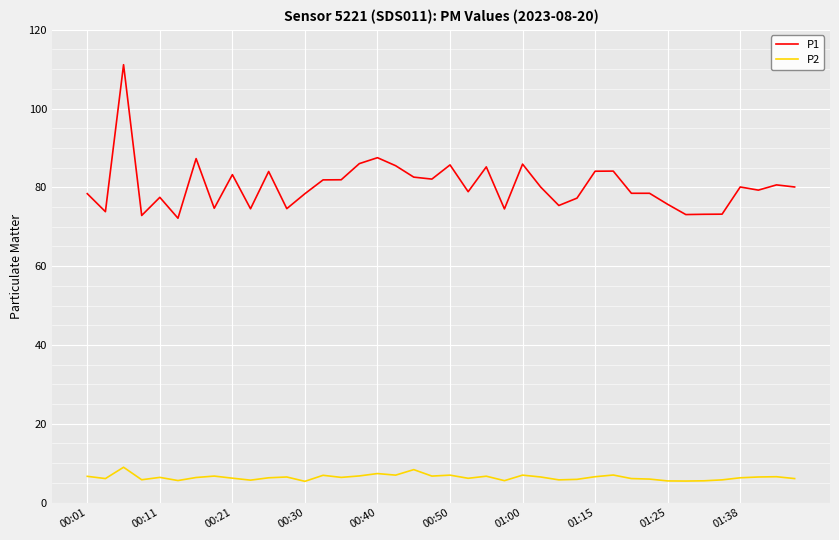

List the series in order of their overall mean, highest first.

P1, P2